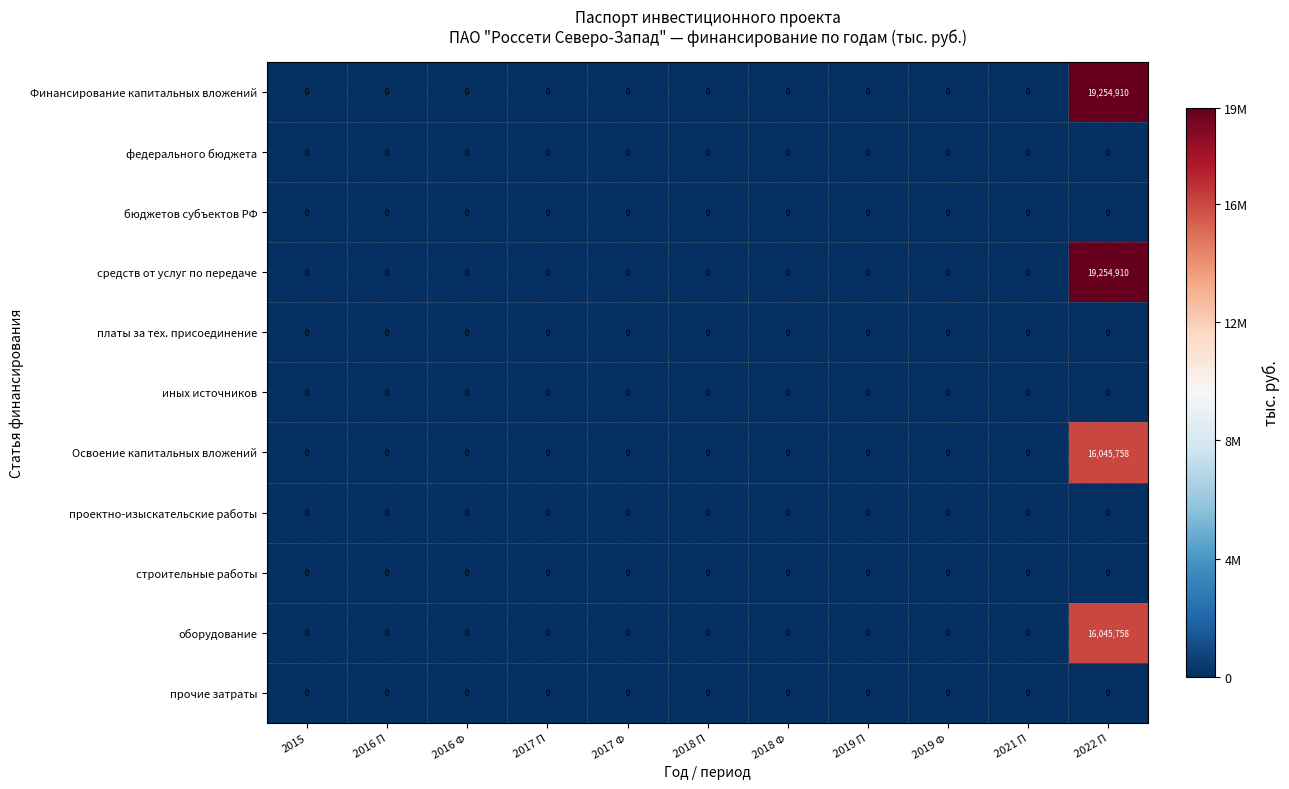

Which category has the highest value in the Освоение капитальных вложений series?

2022 П